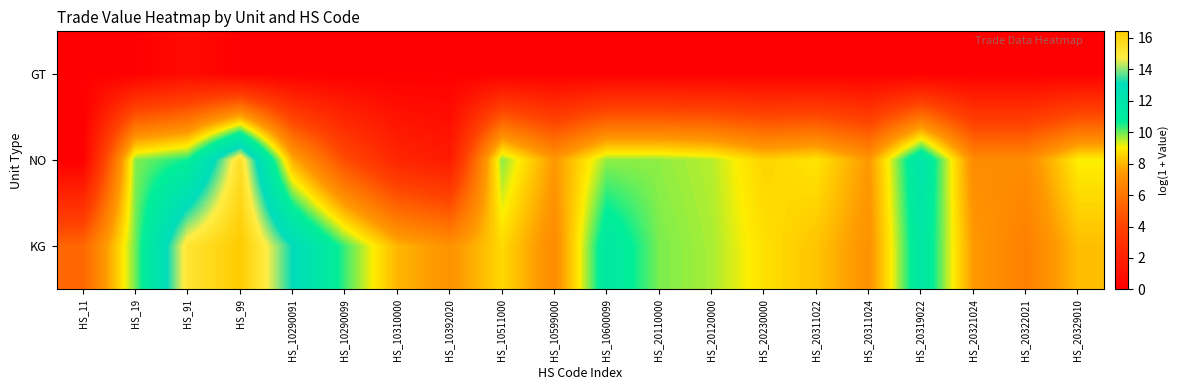

Reading left to right, transcribe all the data shown in this chart.

KG: HS_11=5.4	HS_19=10.0	HS_91=15.2	HS_99=16.4	HS_10290091=13.1	HS_10290099=10.3	HS_10310000=8.0	HS_10392020=7.1	HS_10511000=8.6	HS_10599000=6.9	HS_10600099=11.4	HS_20110000=9.9	HS_20120000=9.6	HS_20230000=8.8	HS_20311022=8.2	HS_20311024=7.1	HS_20319022=11.6	HS_20321024=7.4	HS_20322021=6.4	HS_20329010=8.1
NO: HS_11=0.0	HS_19=9.8	HS_91=10.6	HS_99=15.4	HS_10290091=7.8	HS_10290099=4.4	HS_10310000=2.3	HS_10392020=1.6	HS_10511000=9.8	HS_10599000=7.4	HS_10600099=9.7	HS_20110000=9.7	HS_20120000=9.5	HS_20230000=8.5	HS_20311022=8.8	HS_20311024=7.4	HS_20319022=11.9	HS_20321024=6.9	HS_20322021=6.9	HS_20329010=9.0
GT: HS_11=0.0	HS_19=0.0	HS_91=0.7	HS_99=0.0	HS_10290091=0.0	HS_10290099=0.0	HS_10310000=0.0	HS_10392020=0.0	HS_10511000=0.0	HS_10599000=0.0	HS_10600099=0.0	HS_20110000=0.0	HS_20120000=0.0	HS_20230000=0.0	HS_20311022=0.0	HS_20311024=0.0	HS_20319022=0.0	HS_20321024=0.0	HS_20322021=0.0	HS_20329010=0.0